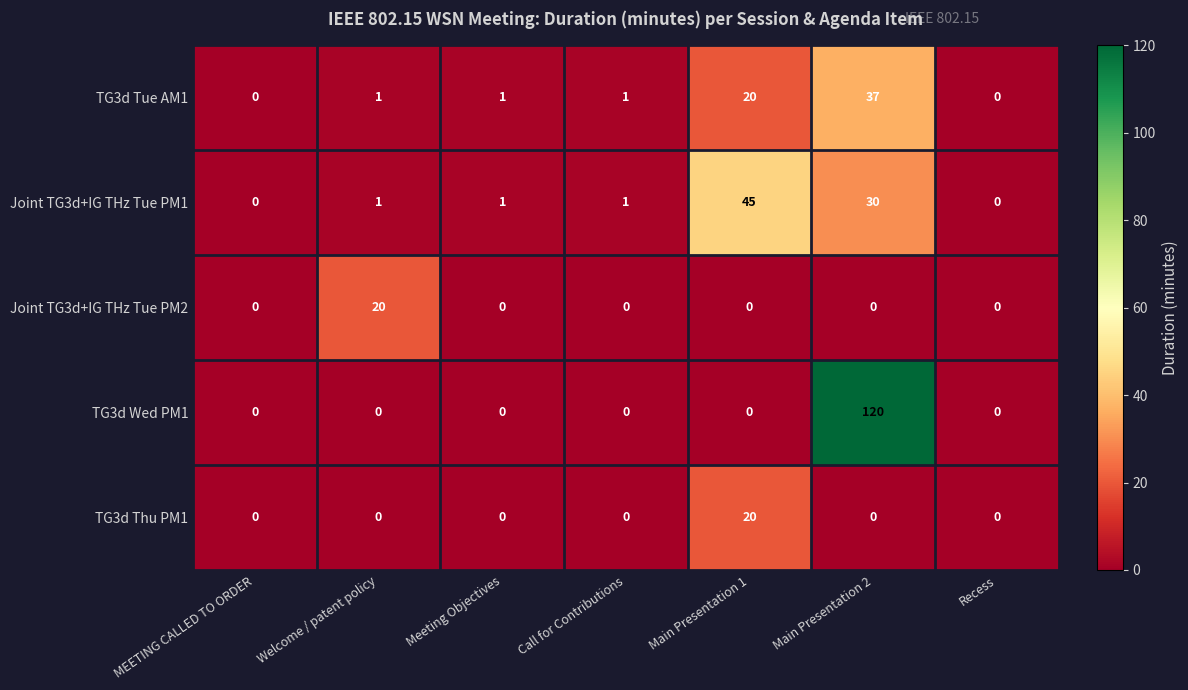

Which series changed the most between Welcome / patent policy and Main Presentation 2?

TG3d Wed PM1